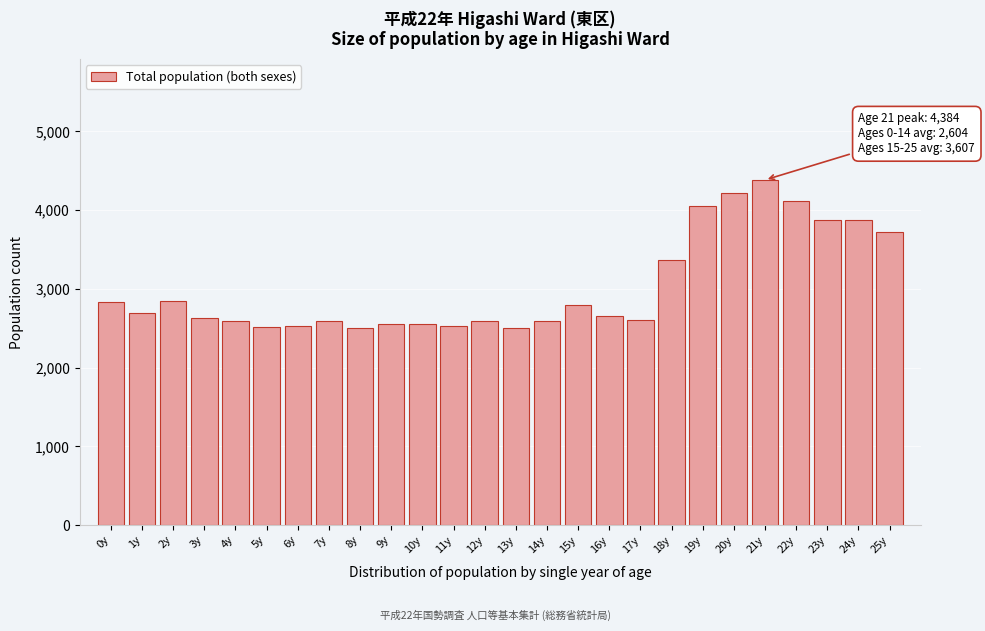

What is the label of the 15th bar from the right?

11y